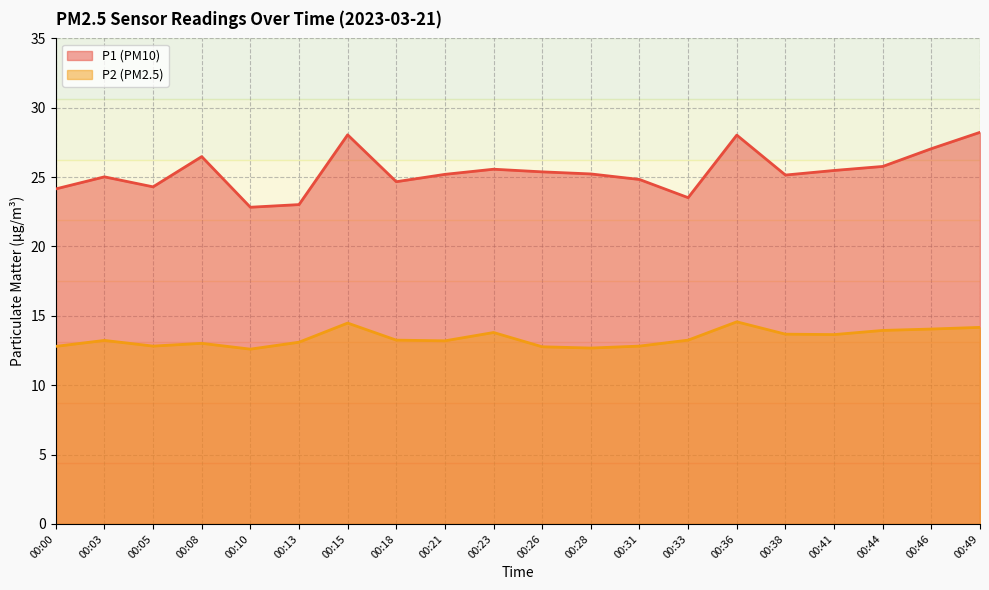

What is the difference between the second highest and second lowest values in the P2 series?

1.8